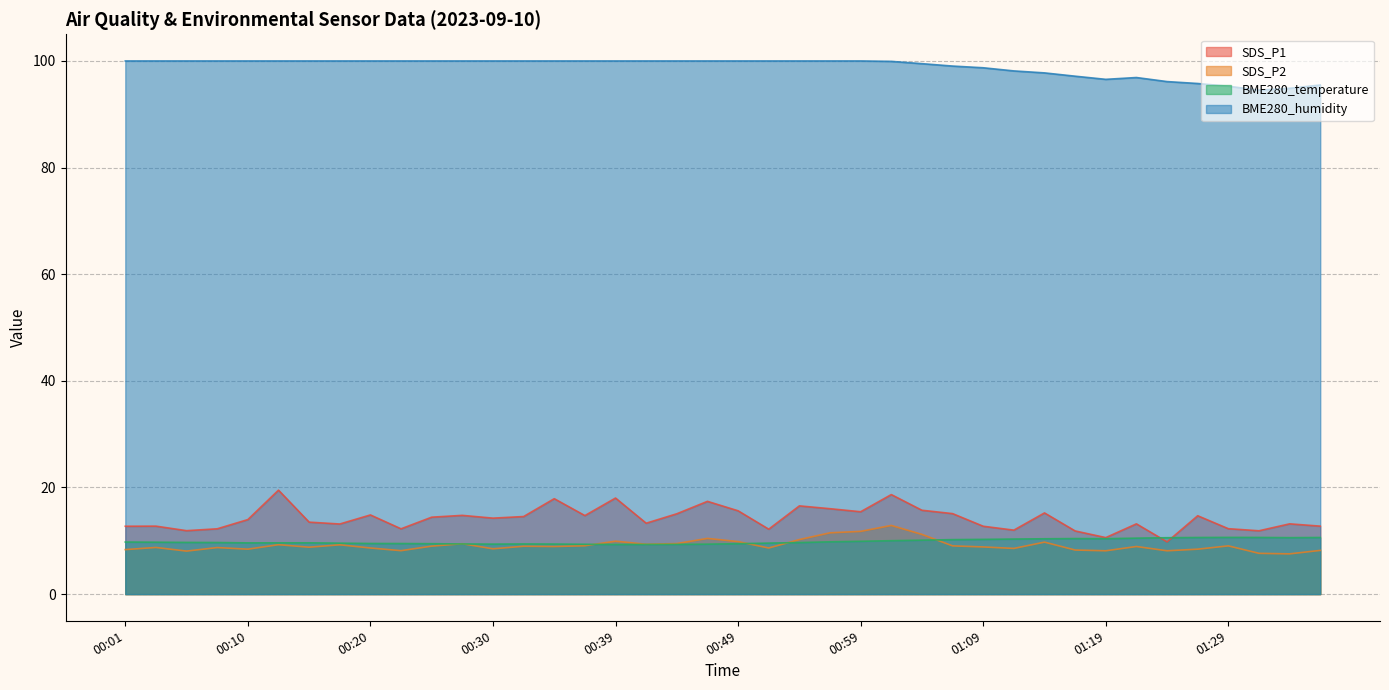

What is the total value across all series at 01:14?

133.1